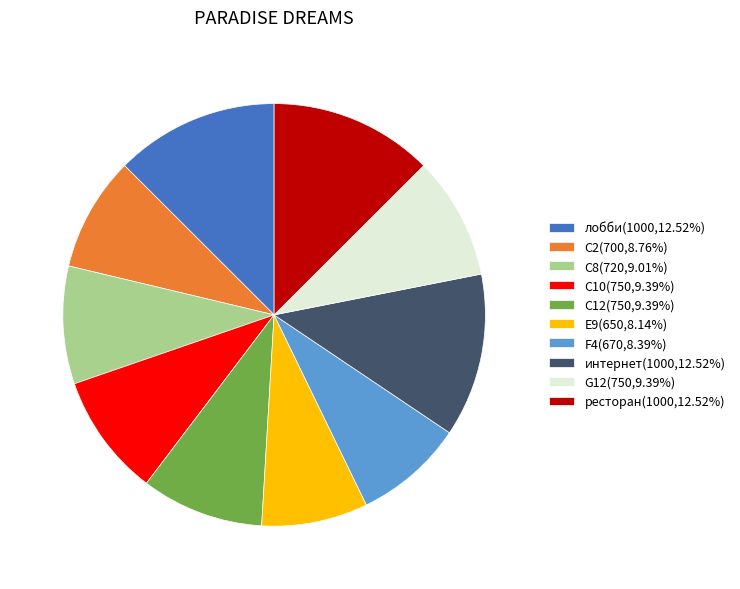

Do ресторан(1000,12.52%) and G12(750,9.39%) together represent more than half of the pie?

No